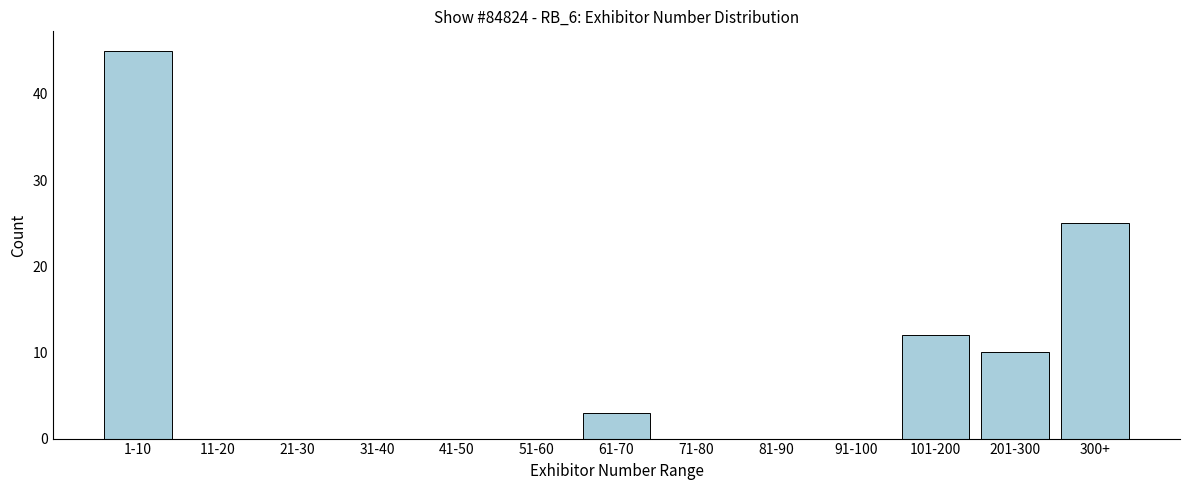

Reading left to right, list all the values displayed in this chart.

1-10=45	11-20=0	21-30=0	31-40=0	41-50=0	51-60=0	61-70=3	71-80=0	81-90=0	91-100=0	101-200=12	201-300=10	300+=25